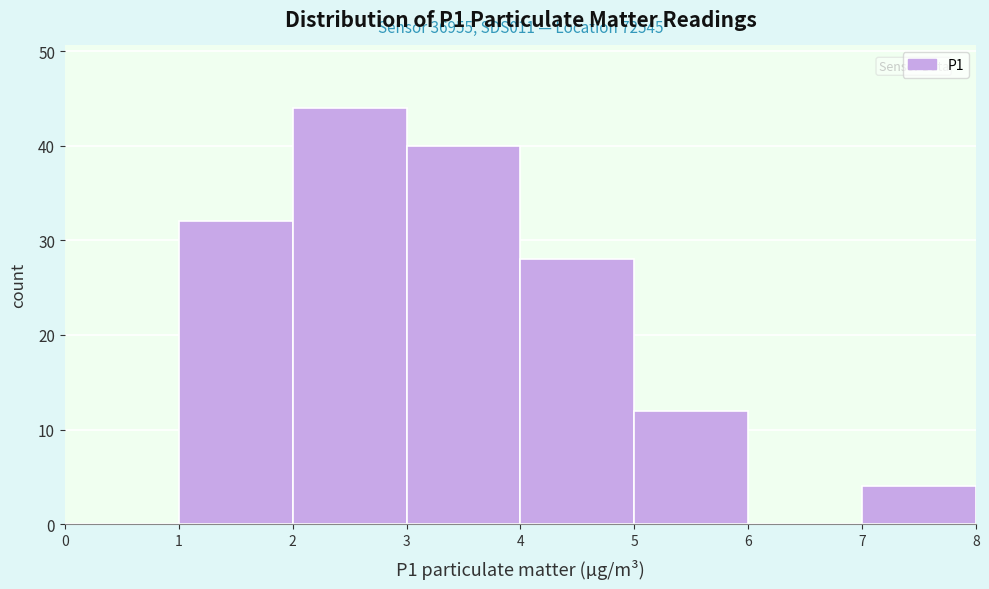

Which range on the x-axis has the tallest bar?

2 to 3